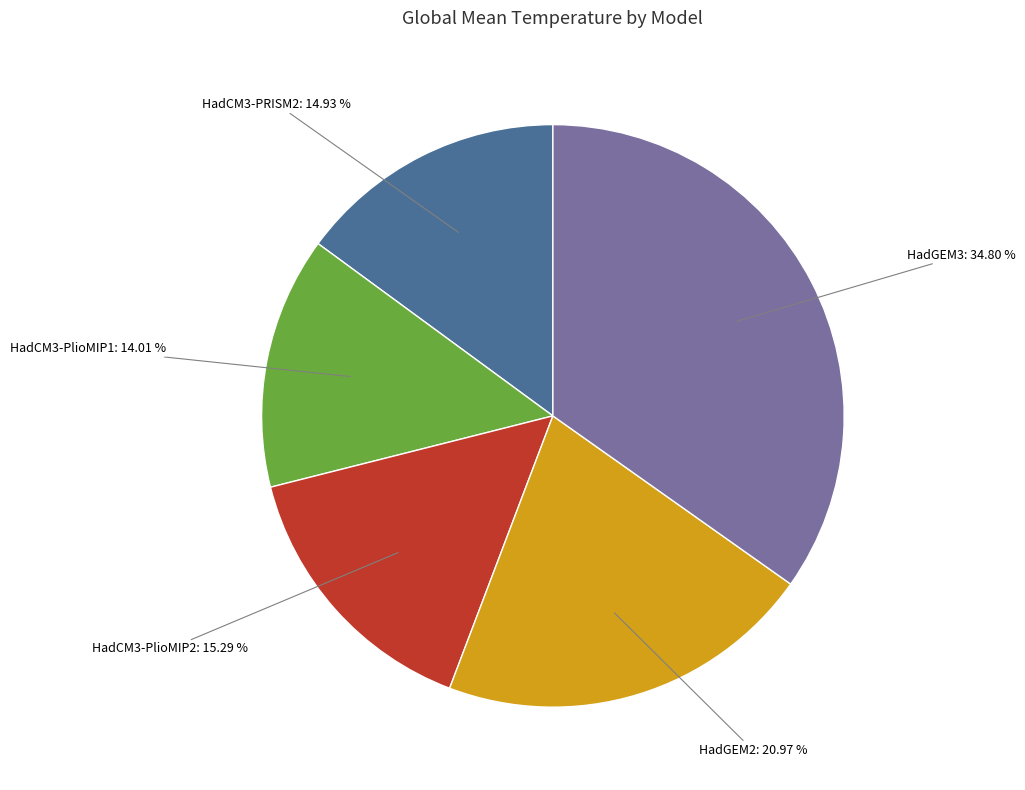

To the nearest percent, what portion does HadGEM3 represent?

35%